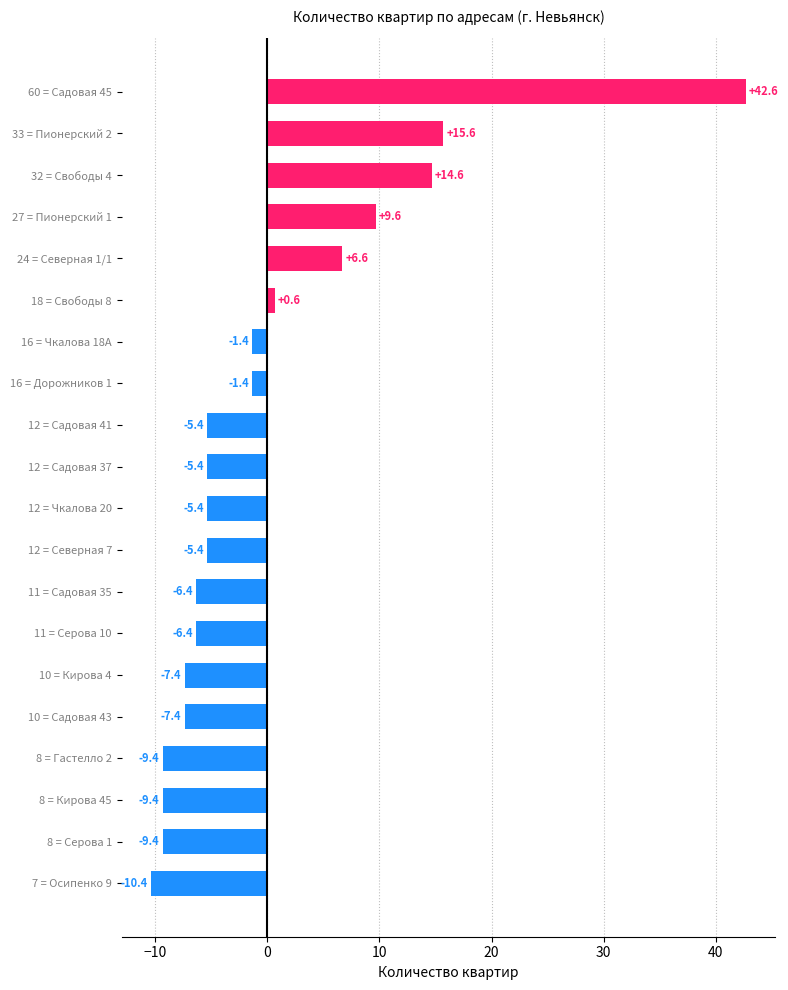

Is it true that the value at 11 = Серова 10 is -6.4?

True